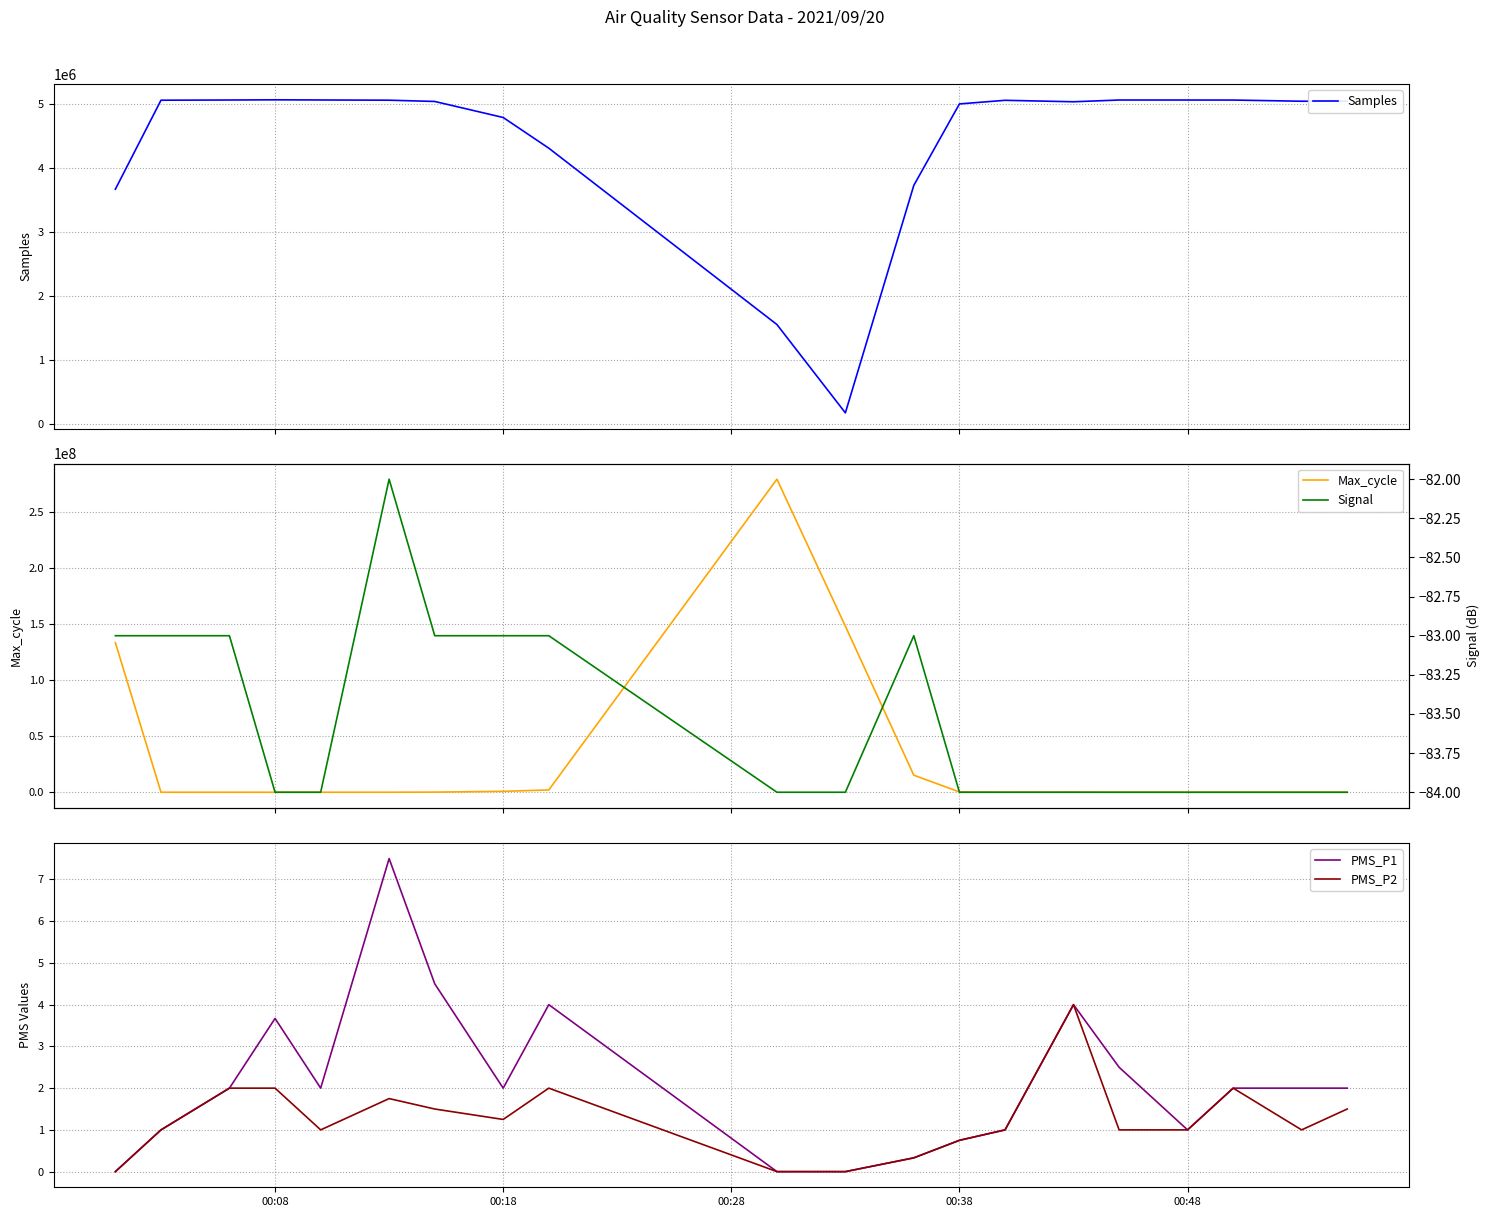

Is this an area chart (filled region under the line)?

No